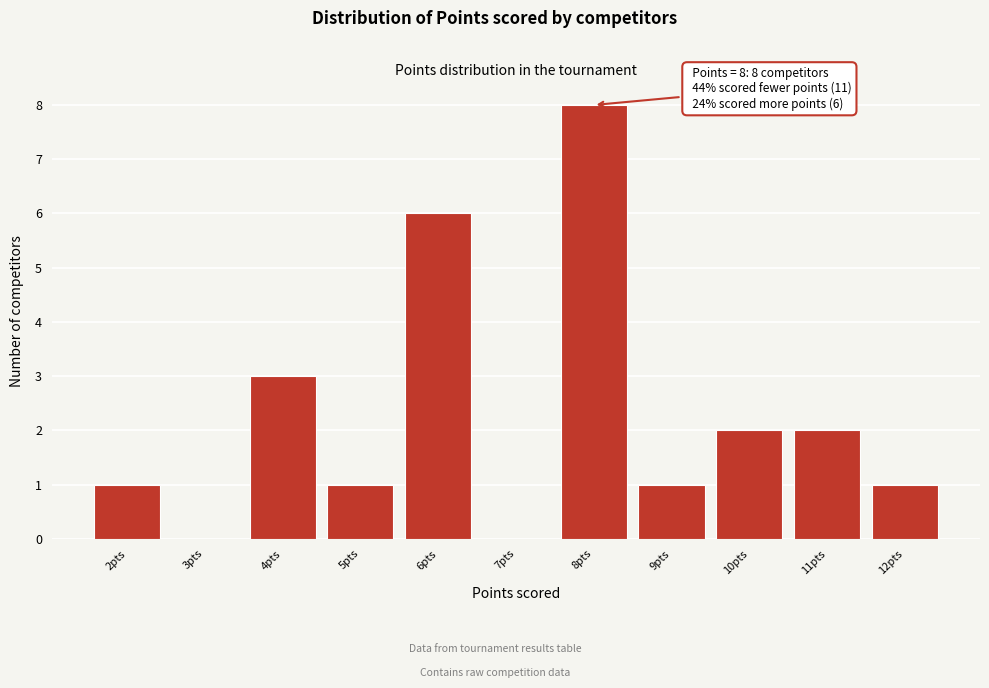

Which range on the x-axis has the tallest bar?

7.5 to 8.5